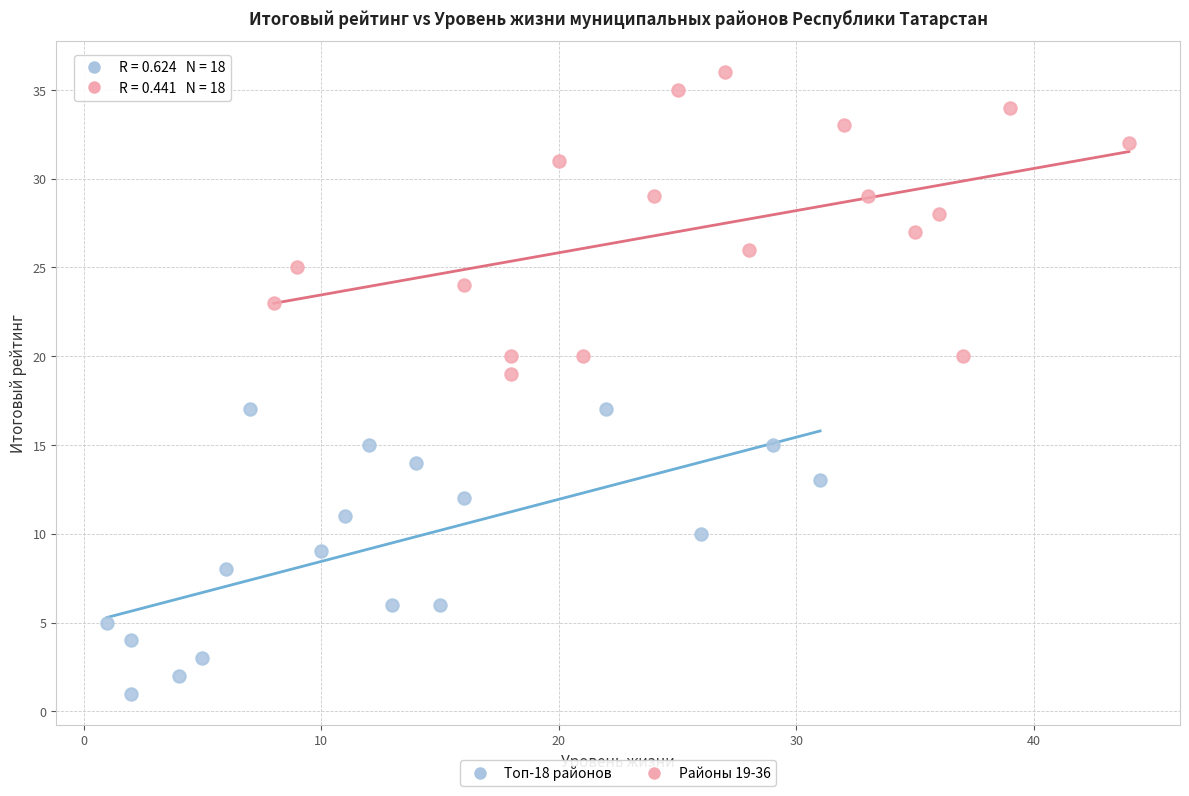

Which series contains the lowest Y value?

Топ-18 районов